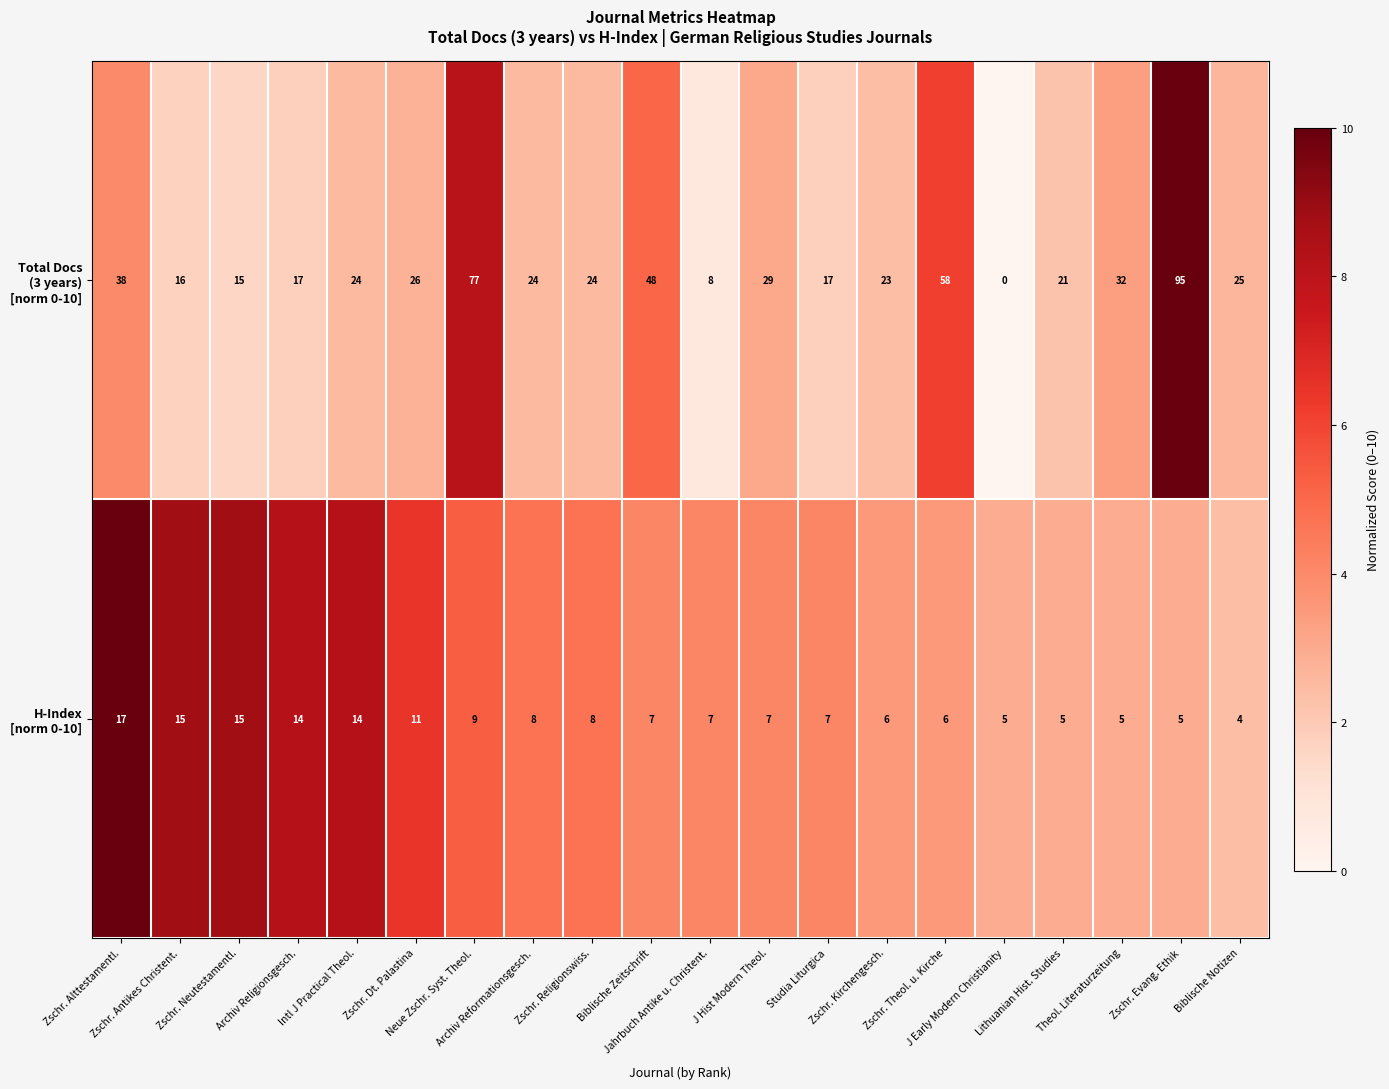

What is the maximum value shown in the chart?

95